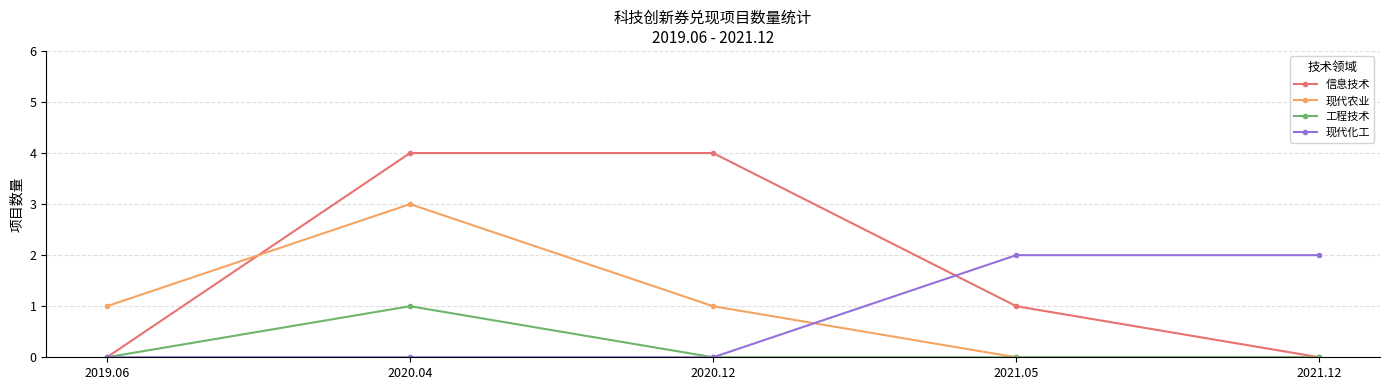

The value of 现代化工 at 2019.06 is -1. True or false?

False